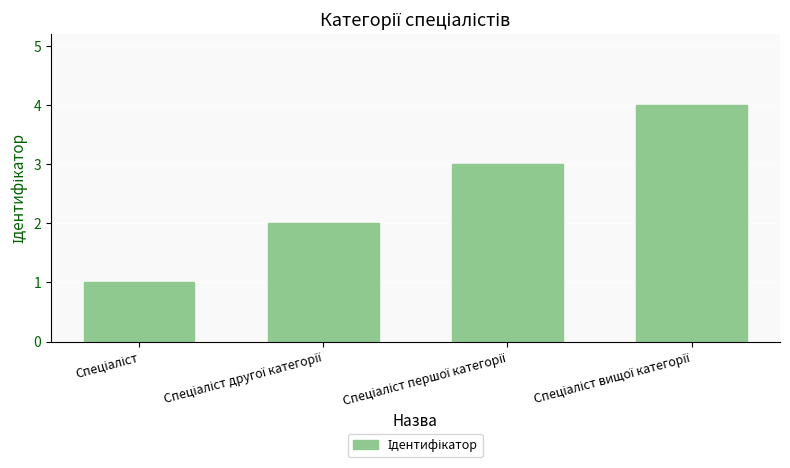

What is the difference between the maximum and minimum values?

3